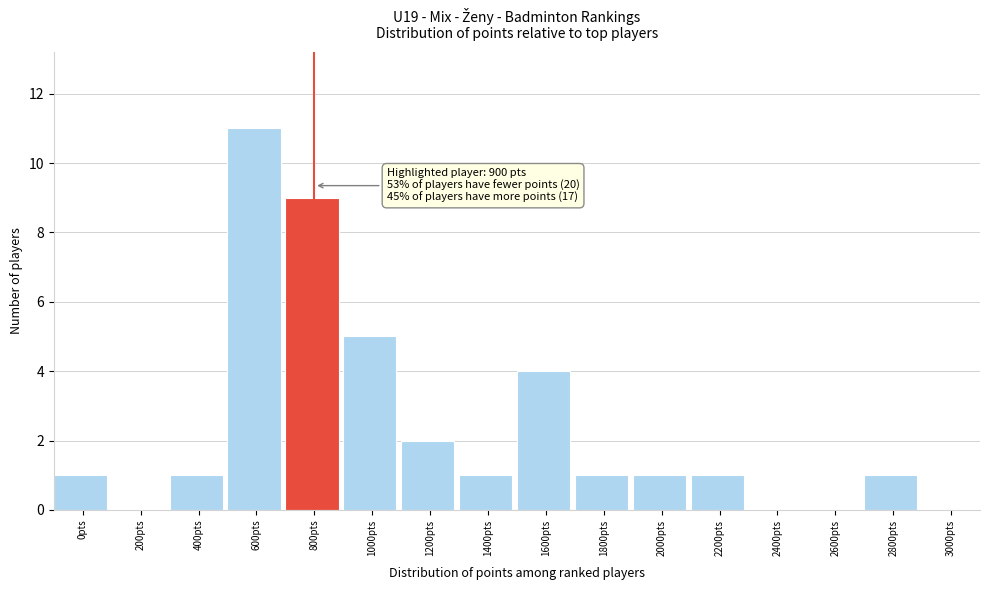

Reading left to right, what are all the values shown in this chart?

0pts=1	200pts=0	400pts=1	600pts=11	800pts=9	1000pts=5	1200pts=2	1400pts=1	1600pts=4	1800pts=1	2000pts=1	2200pts=1	2400pts=0	2600pts=0	2800pts=1	3000pts=0